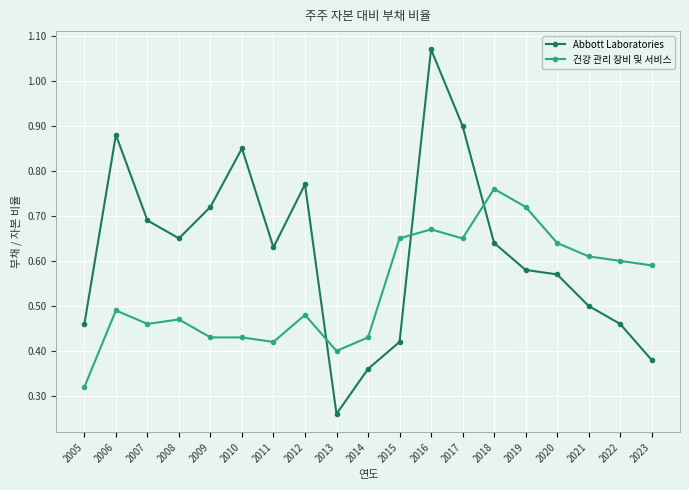

Does the chart have visible grid lines?

Yes